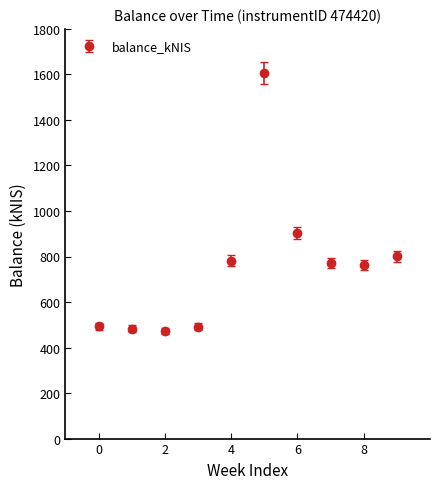

What is the value of the 8th point from the left?

772.0